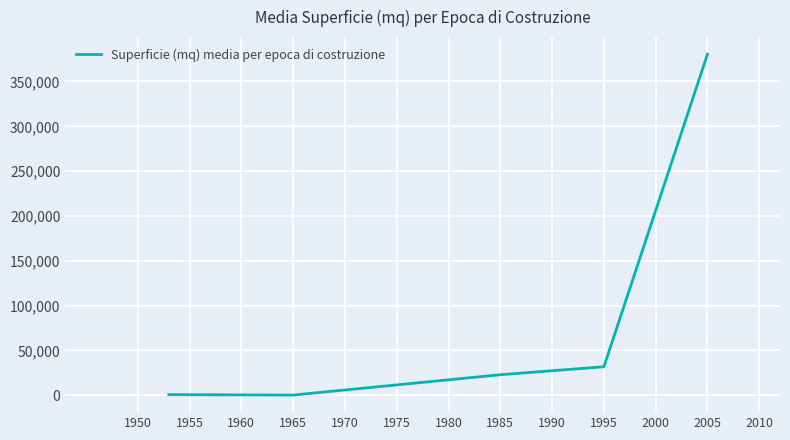

True or false: there are more than 2 points higher than both neighbors.

False